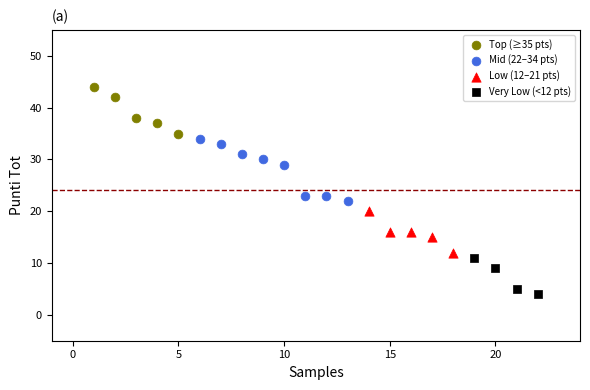

Which series contains the lowest Y value?

Very Low (<12 pts)